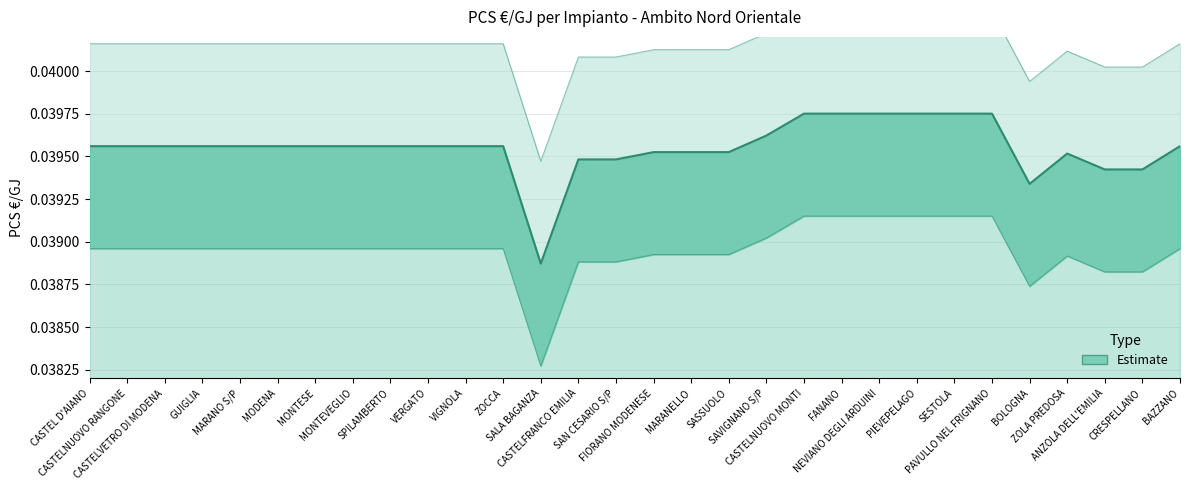

List the labels in order of value, smallest first.

SALA BAGANZA, BOLOGNA, ANZOLA DELL'EMILIA, CRESPELLANO, CASTELFRANCO EMILIA, SAN CESARIO S/P, ZOLA PREDOSA, FIORANO MODENESE, MARANELLO, SASSUOLO, CASTEL D'AIANO, CASTELNUOVO RANGONE, CASTELVETRO DI MODENA, GUIGLIA, MARANO S/P, MODENA, MONTESE, MONTEVEGLIO, SPILAMBERTO, VERGATO, VIGNOLA, ZOCCA, BAZZANO, SAVIGNANO S/P, CASTELNUOVO MONTI, FANANO, NEVIANO DEGLI ARDUINI, PIEVEPELAGO, SESTOLA, PAVULLO NEL FRIGNANO